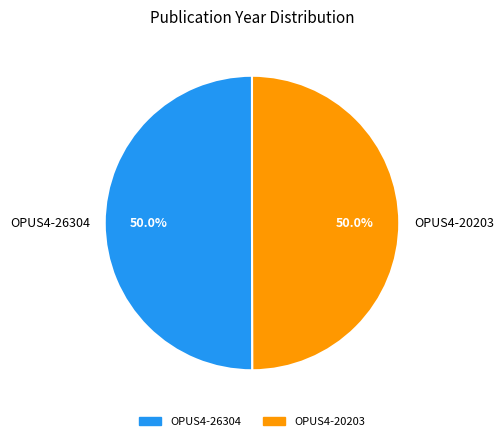

Do OPUS4-26304 and OPUS4-20203 together represent more than half of the pie?

Yes